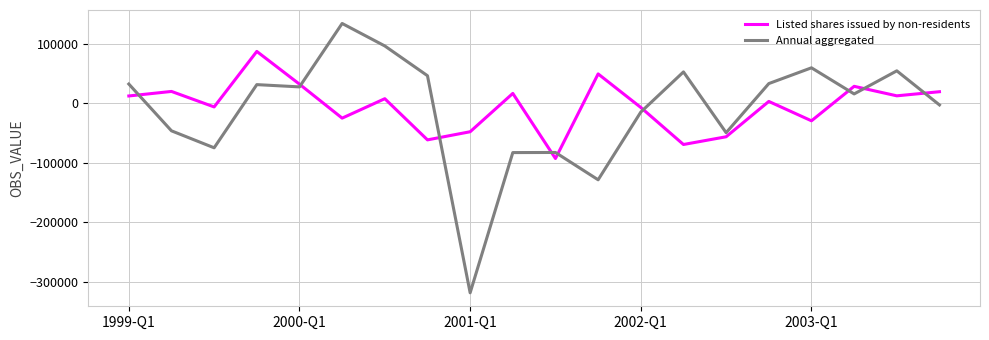

How many intersections are there between Listed shares issued by non-residents and Annual aggregated?

9